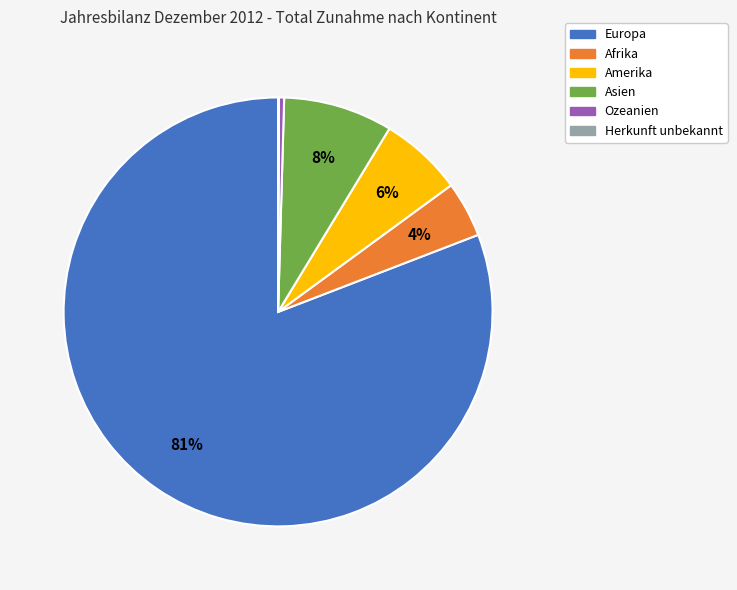

To the nearest percent, what percentage of the pie is Amerika?

6%